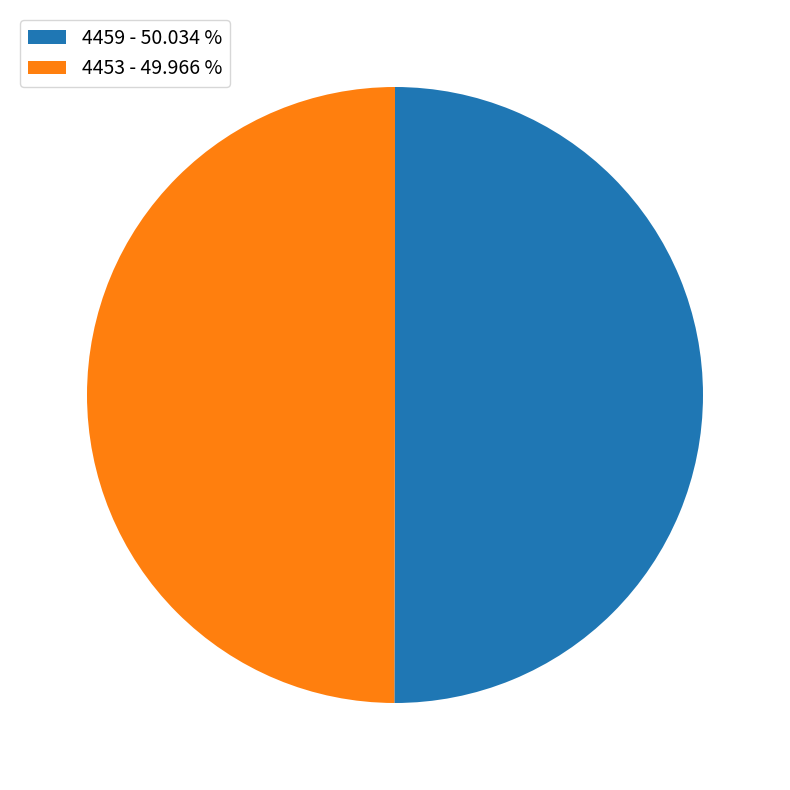

What is the ratio of the value at 4459 to the value at 4453?

1.0